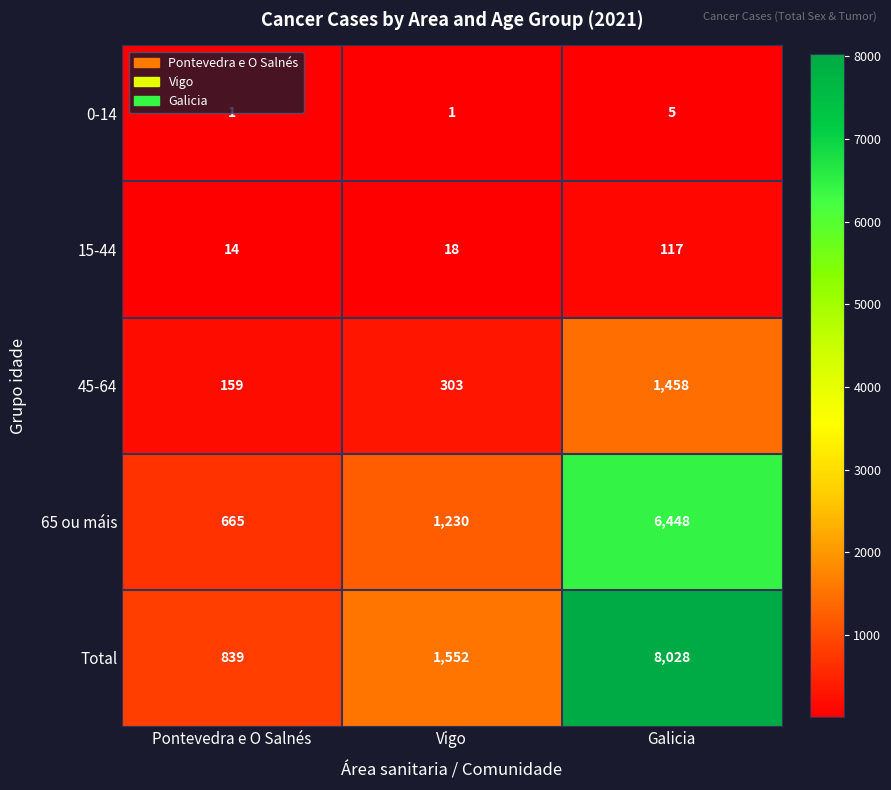

What is the total value across all series at Galicia?

16056